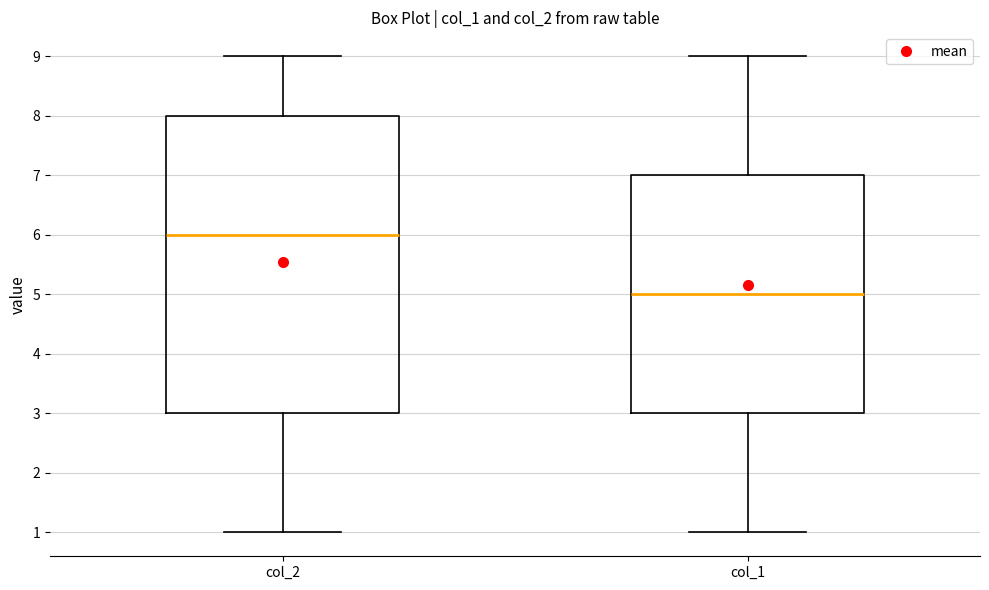

Which box is the tallest, from its lower edge to its upper edge?

col_2